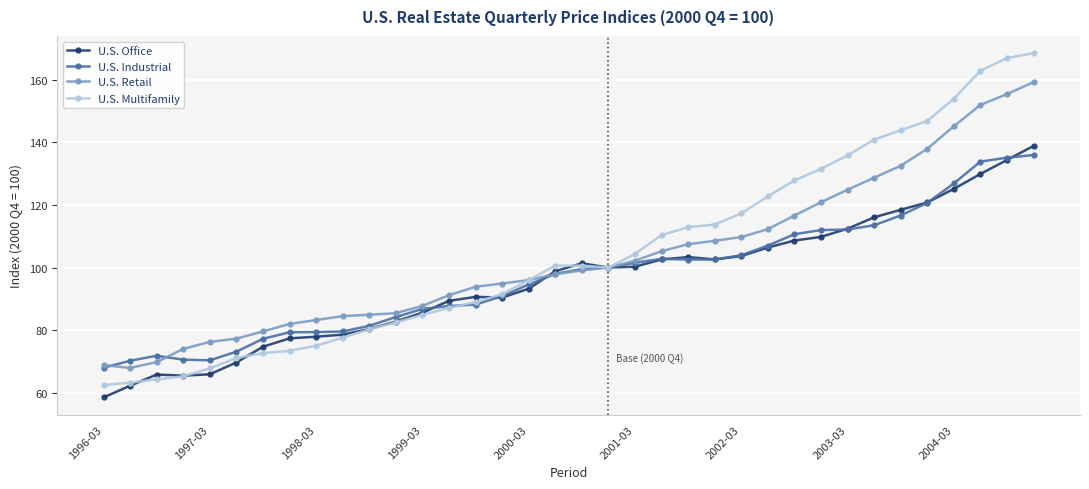

True or false: U.S. Retail has more than 2 interior local peaks.

False